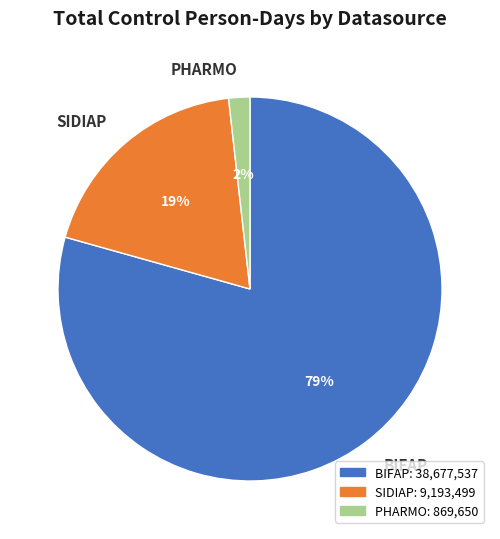

How many slices are in this pie chart?

3